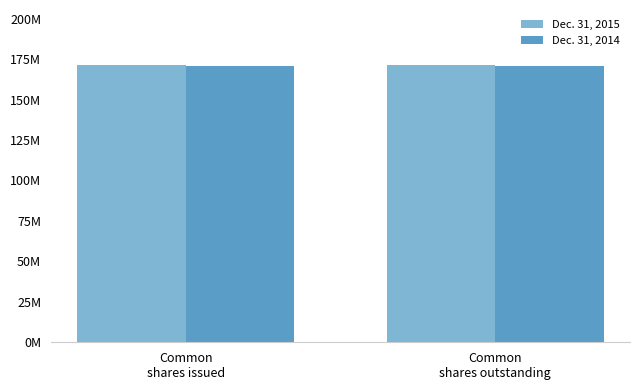

Reading left to right, extract all data points from this chart.

Dec. 31, 2015: Common
shares issued=171128266	Common
shares outstanding=171128266
Dec. 31, 2014: Common
shares issued=170572217	Common
shares outstanding=170572217